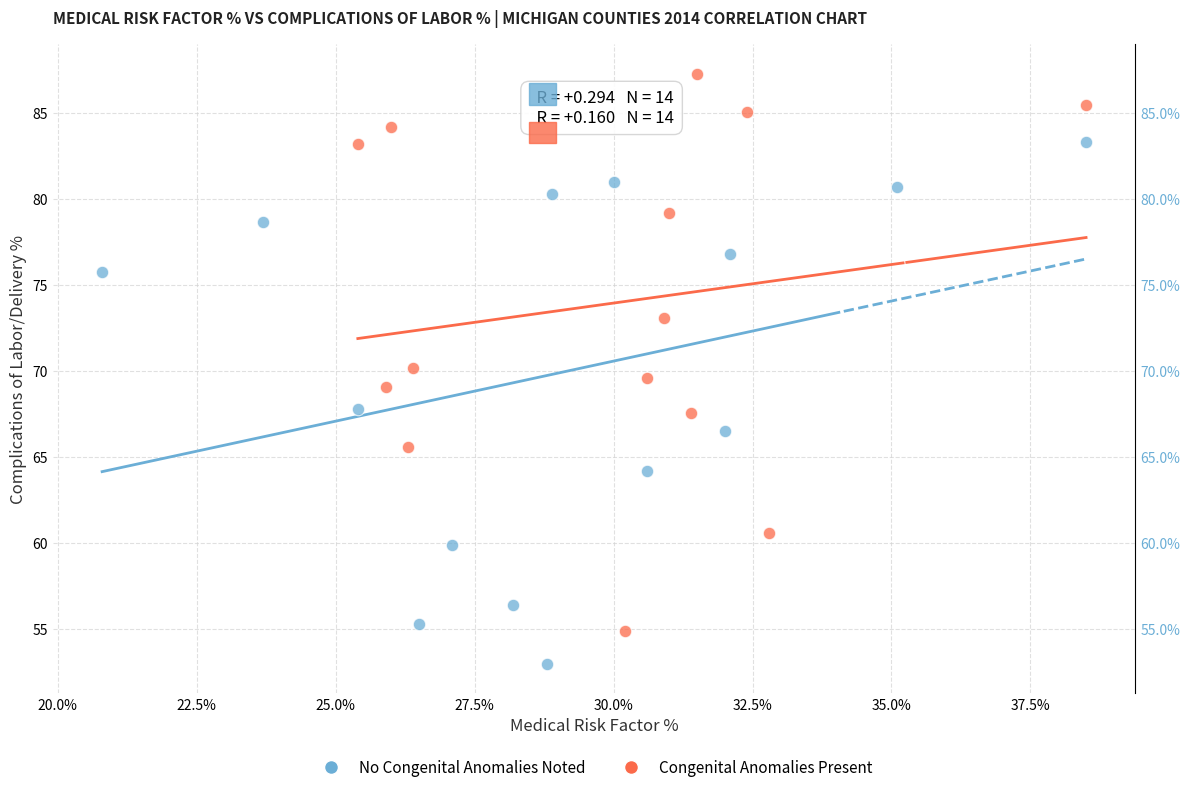

Which series reaches the maximum Y coordinate?

Congenital Anomalies Present